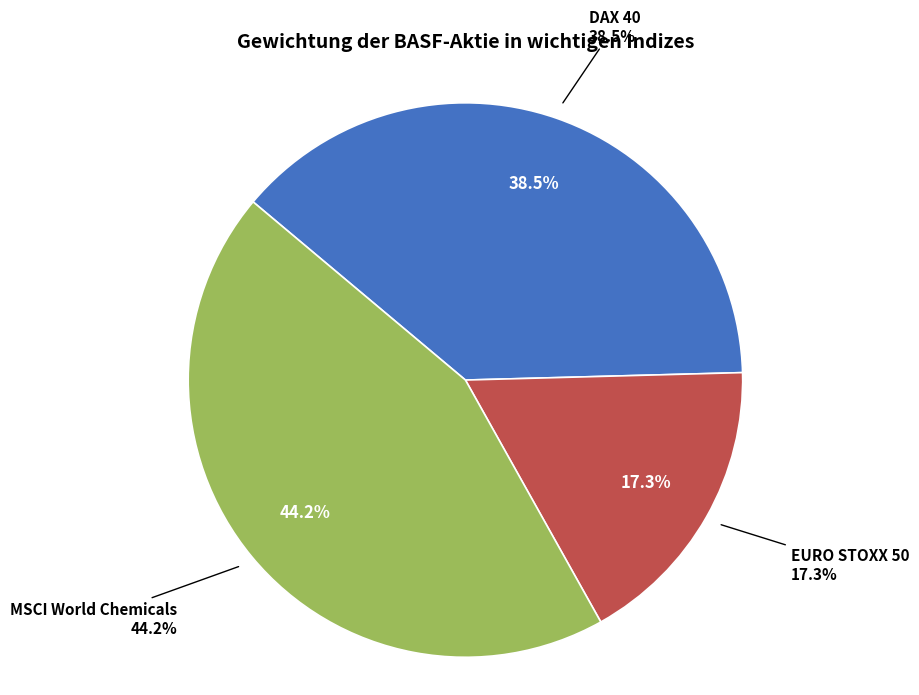

How many segments does this pie chart have?

3